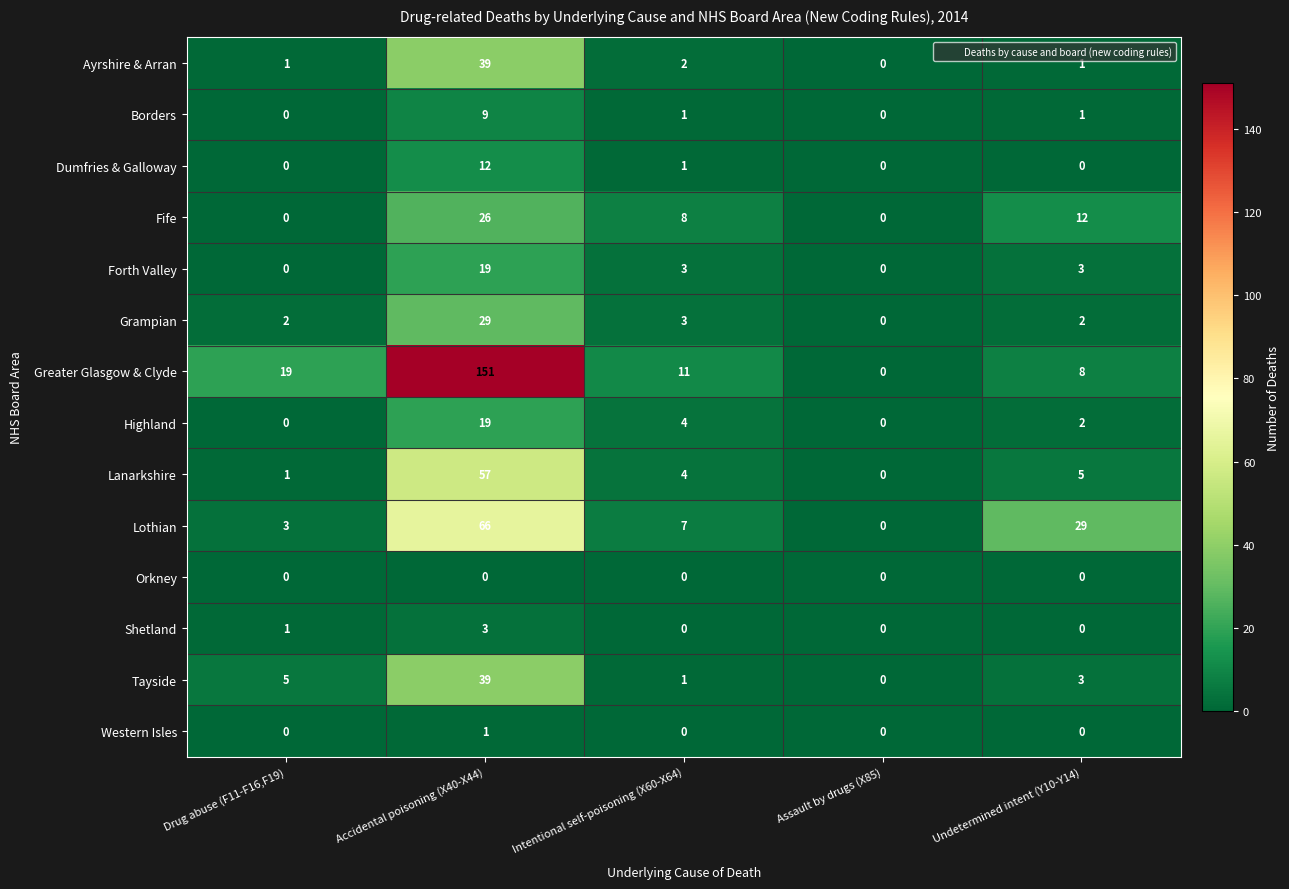

Which category has the highest value in the Fife series?

Accidental poisoning (X40-X44)